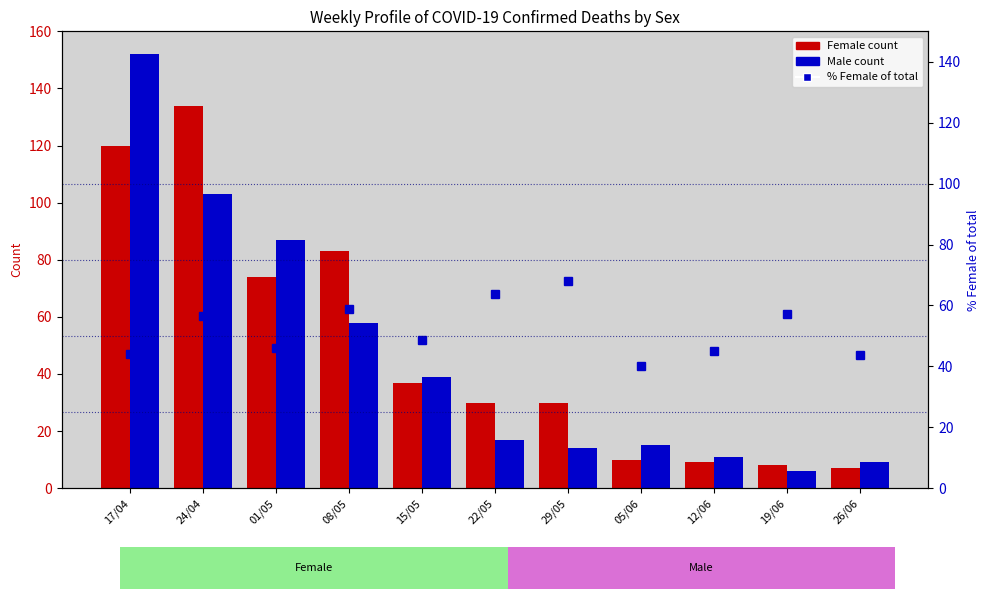

The value of % Female of total at 29/05 is 21.1. True or false?

False